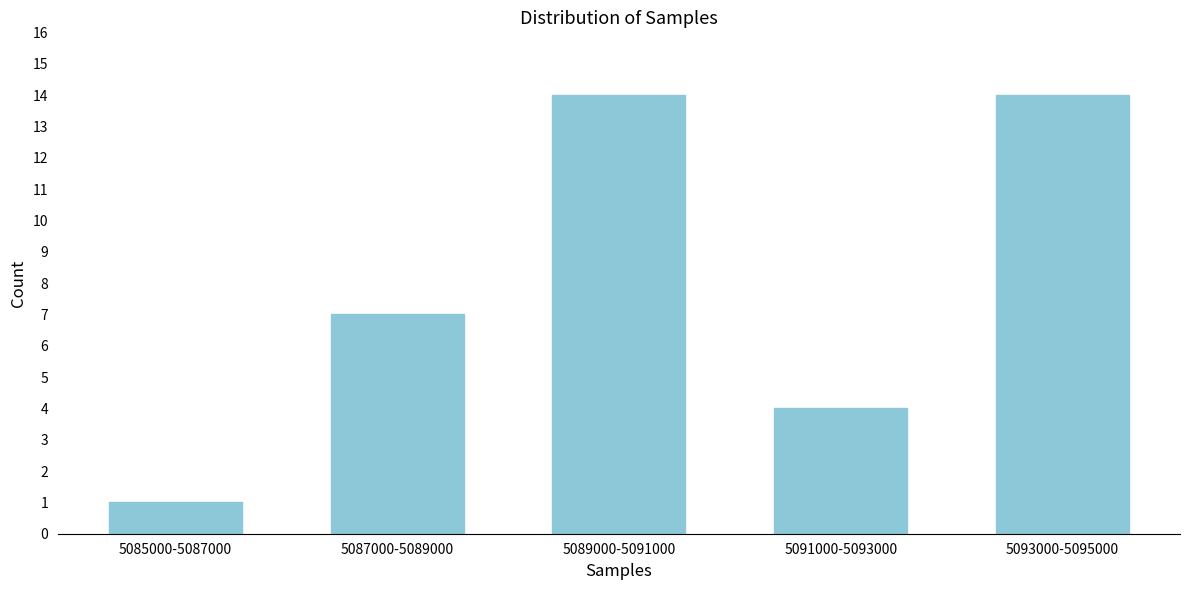

Reading right to left, list all the values displayed in this chart.

14	4	14	7	1